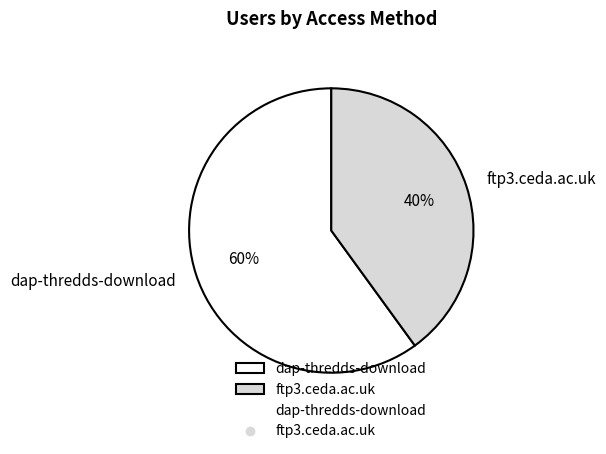

Is the sum of ftp3.ceda.ac.uk and dap-thredds-download greater than half?

Yes